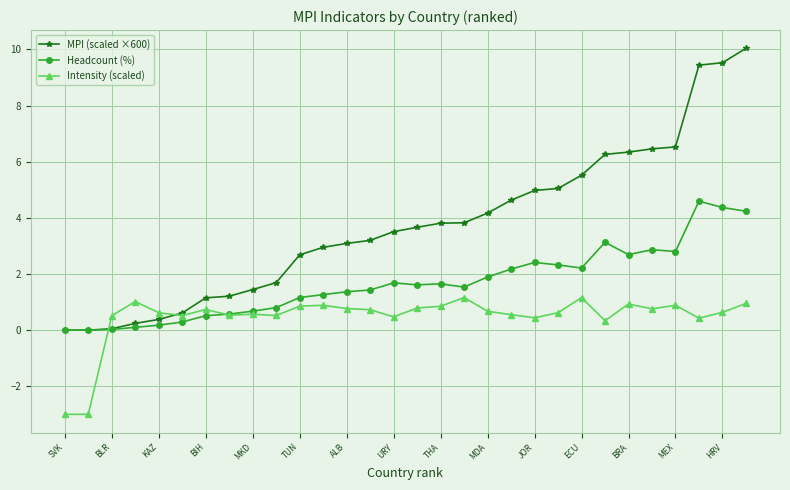

True or false: Intensity (scaled) has more than 2 interior local peaks.

True